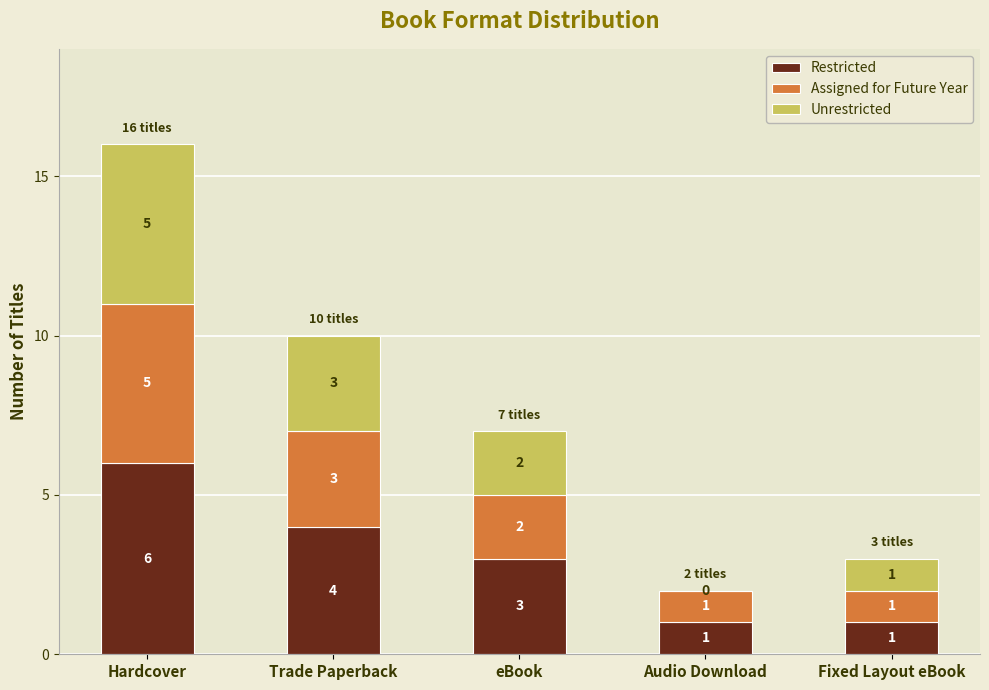

What is the total value across all series at Trade Paperback?

10